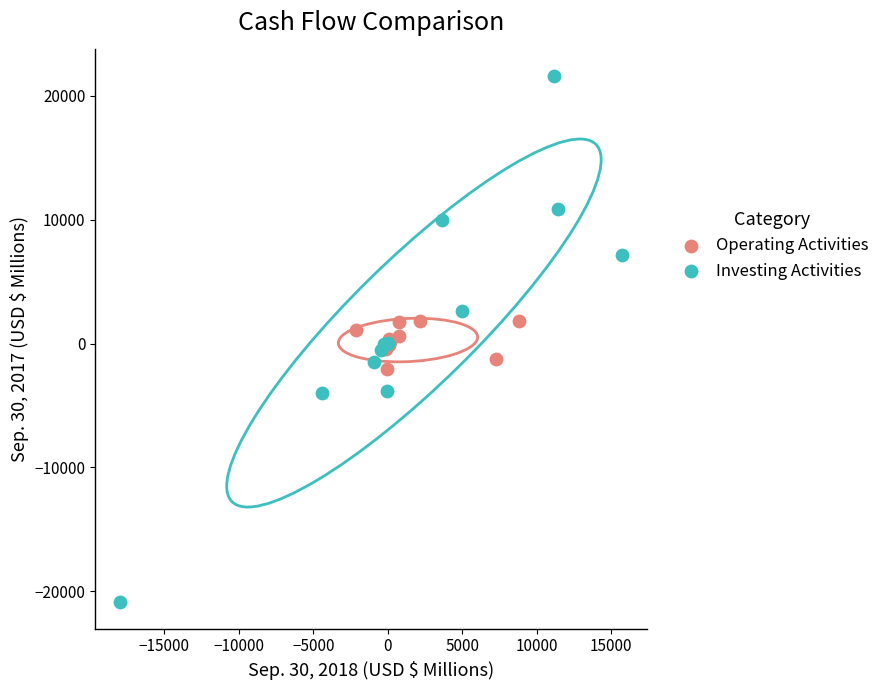

Which series has the largest Y range (max minus min)?

Investing Activities